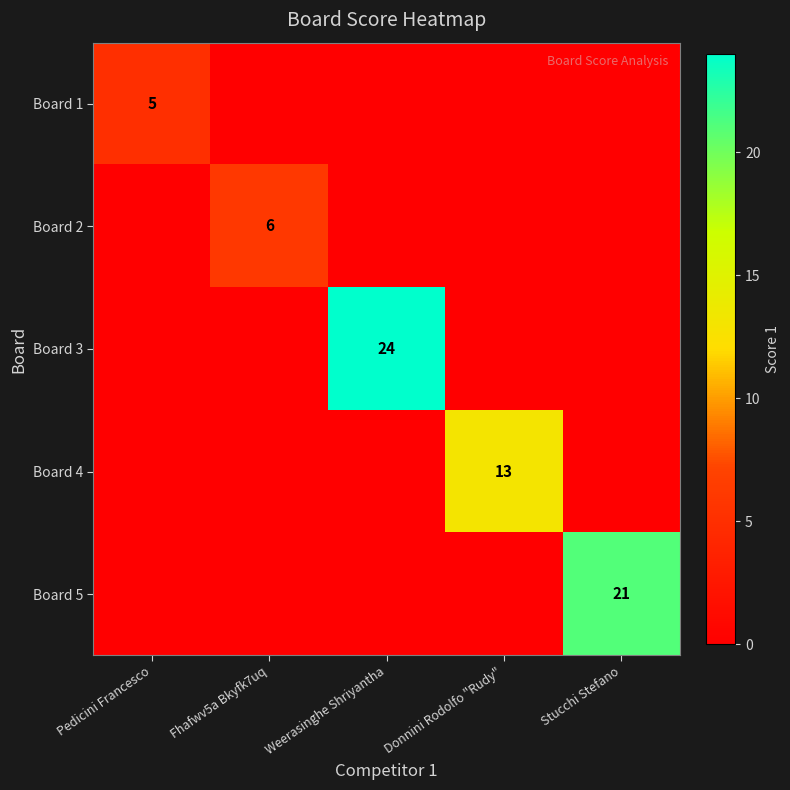

Which category has the lowest value across all series?

Fhafwv5a Bkyfk7uq